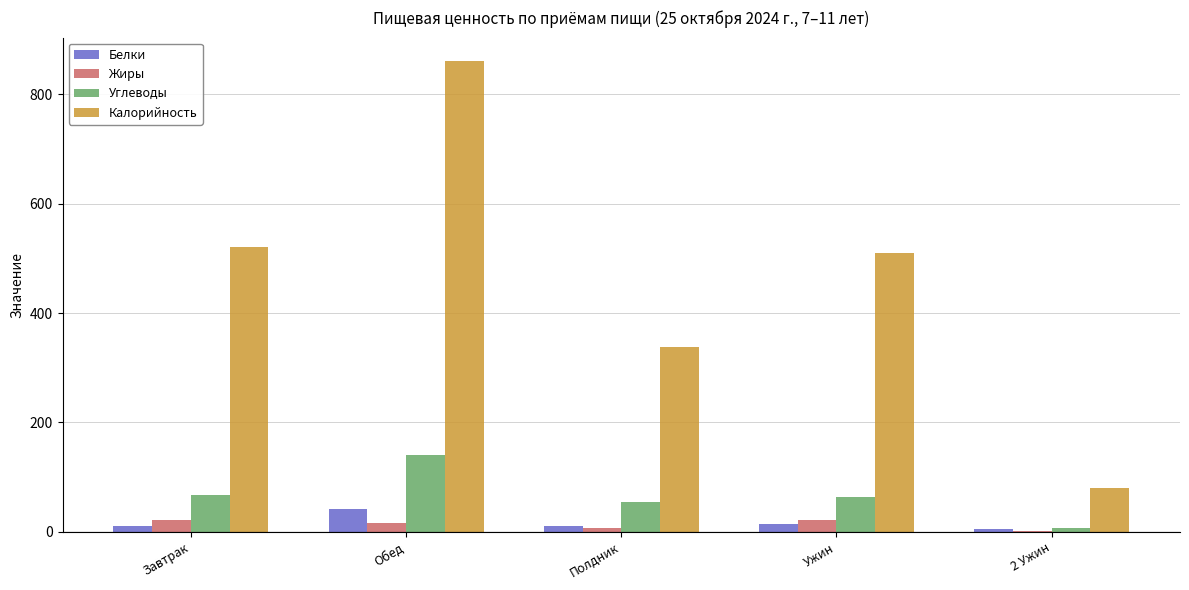

Is it true that Калорийность equals 462.0 at Полдник?

False